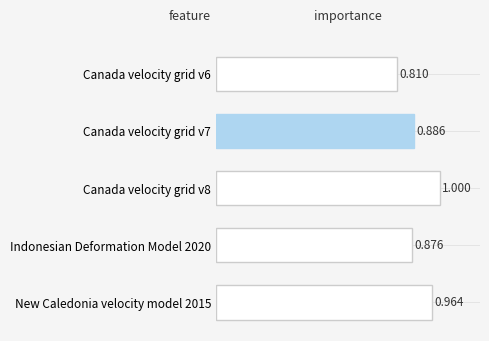

Rank the categories by value from highest to lowest.

Canada velocity grid v8, New Caledonia velocity model 2015, Canada velocity grid v7, Indonesian Deformation Model 2020, Canada velocity grid v6